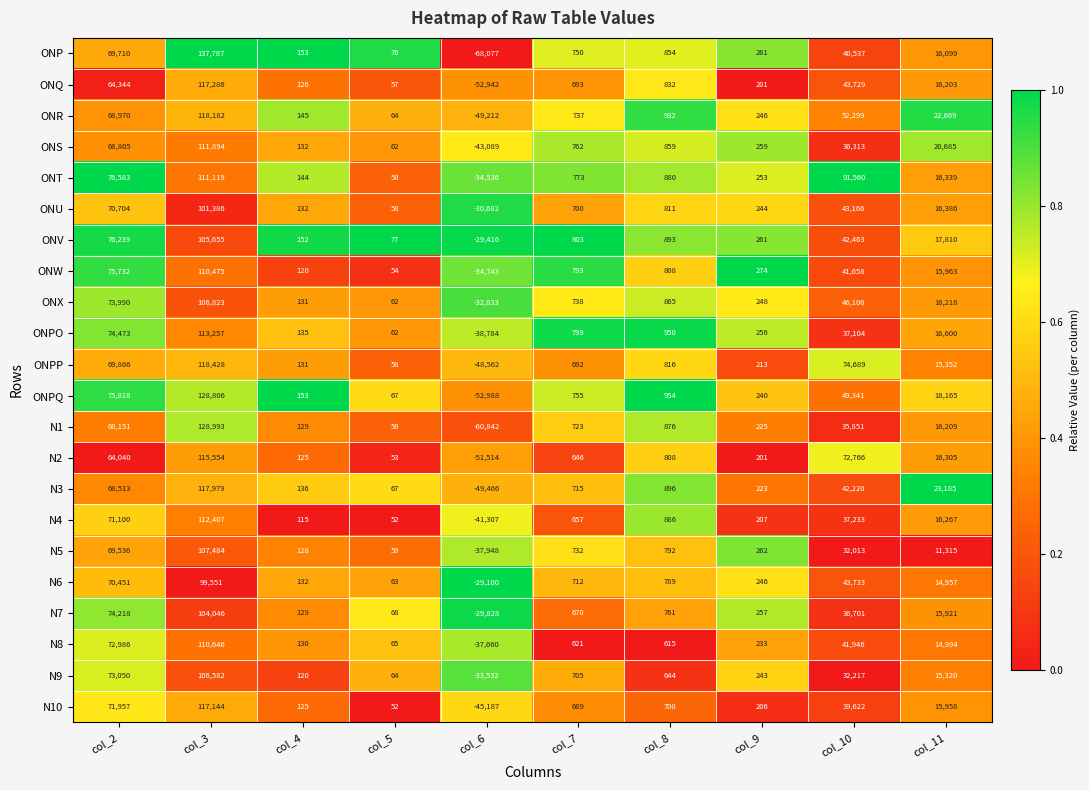

Which series has the widest spread of values?

ONP